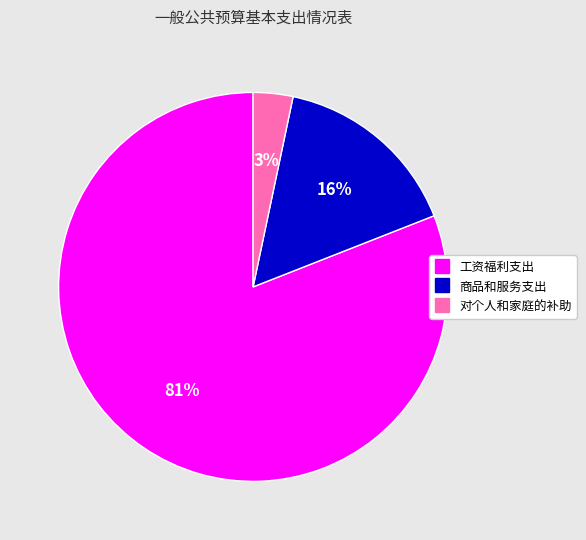

Which has a higher value, 对个人和家庭的补助 or 商品和服务支出?

商品和服务支出